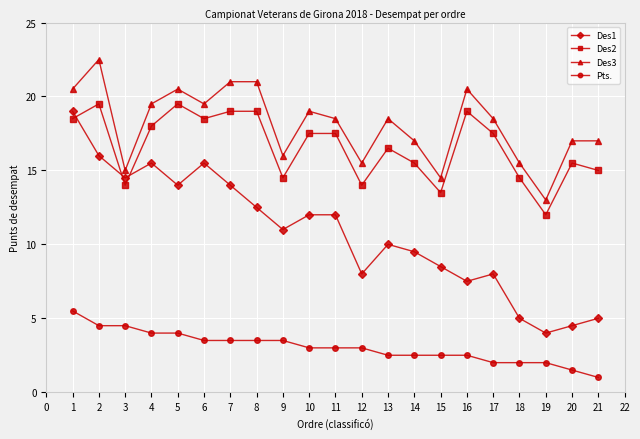

Rank the series at 7 from highest to lowest value.

Des3, Des2, Des1, Pts.